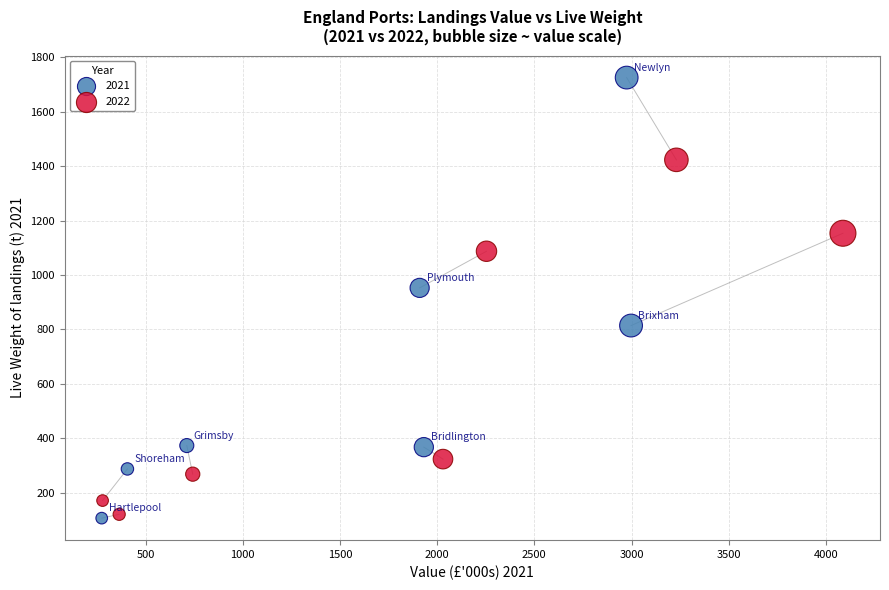

Which series reaches the maximum Y coordinate?

2021